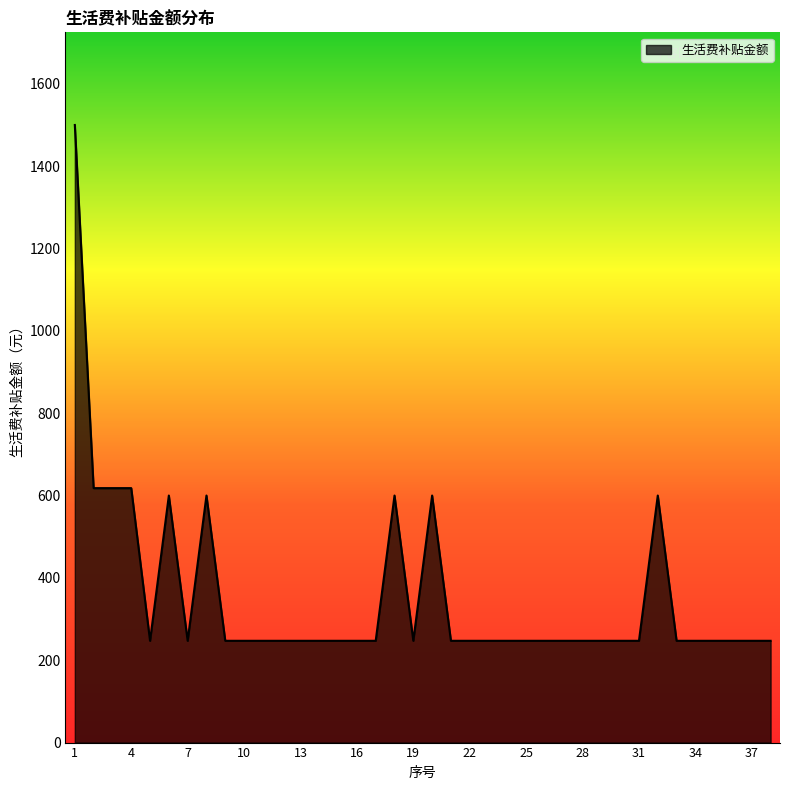

What is the maximum value shown in the chart?

1500.0